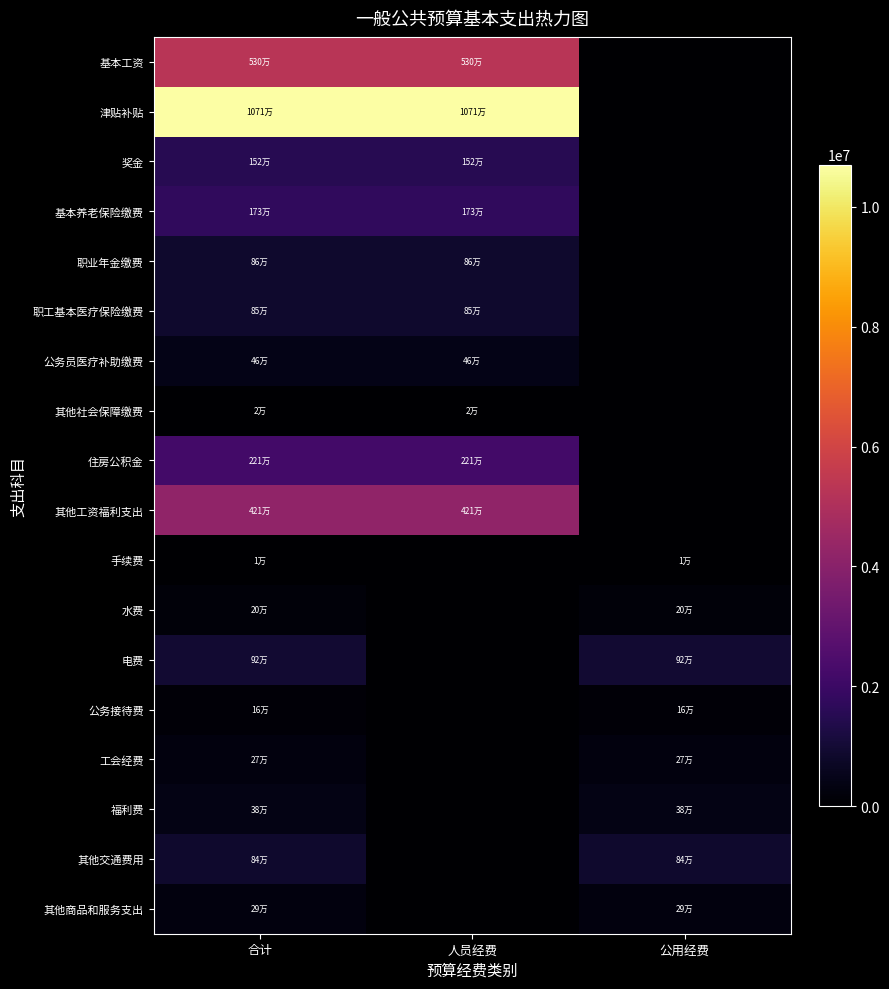

What is the total value across all series at 公用经费?

3076881.1